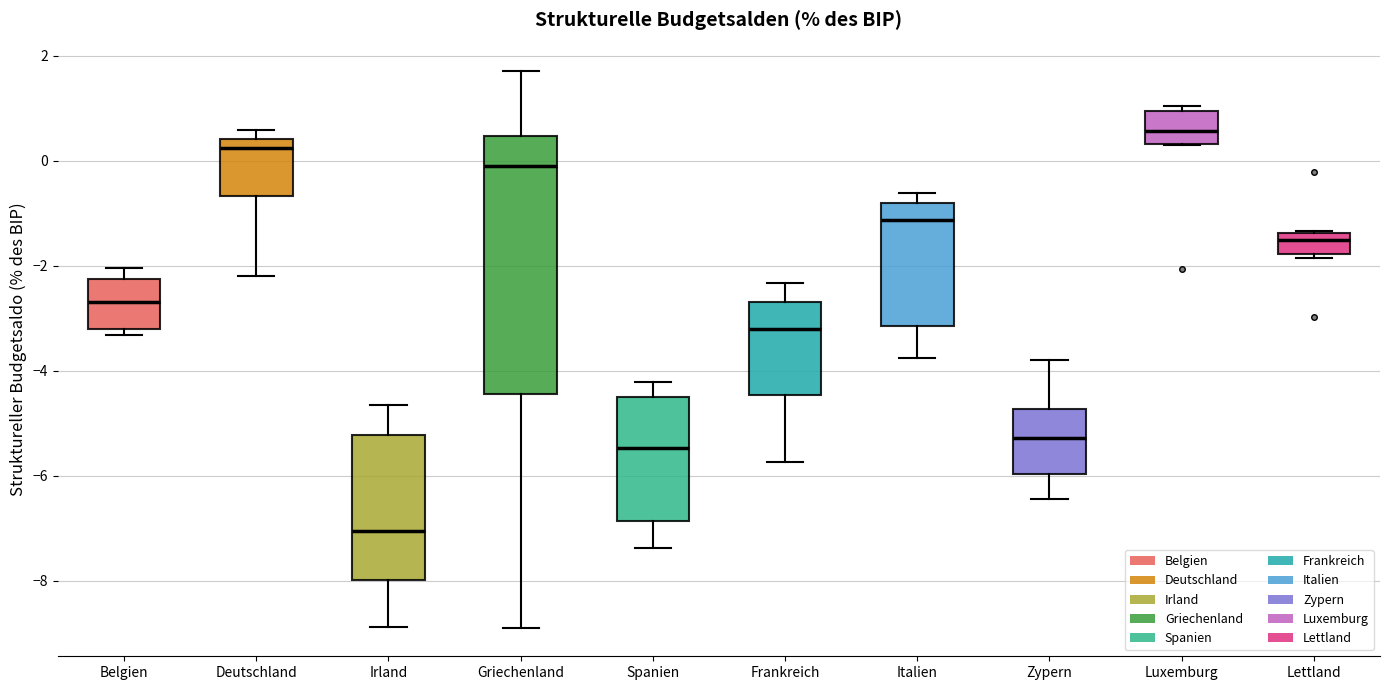

Which box is the tallest, from its lower edge to its upper edge?

Griechenland